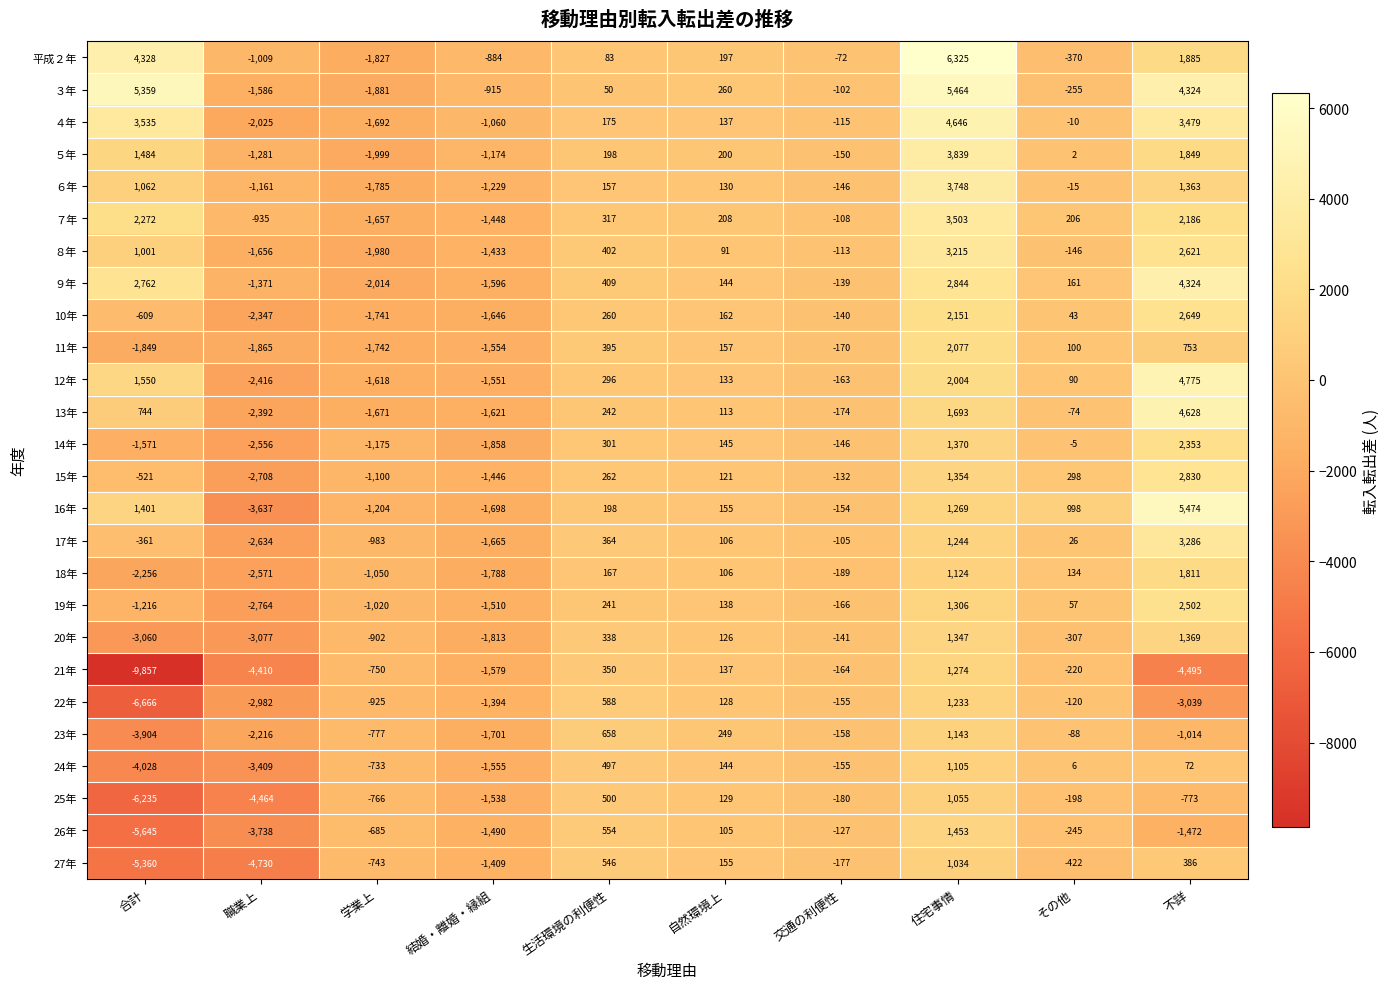

How many values in 平成２年 are below zero?

5